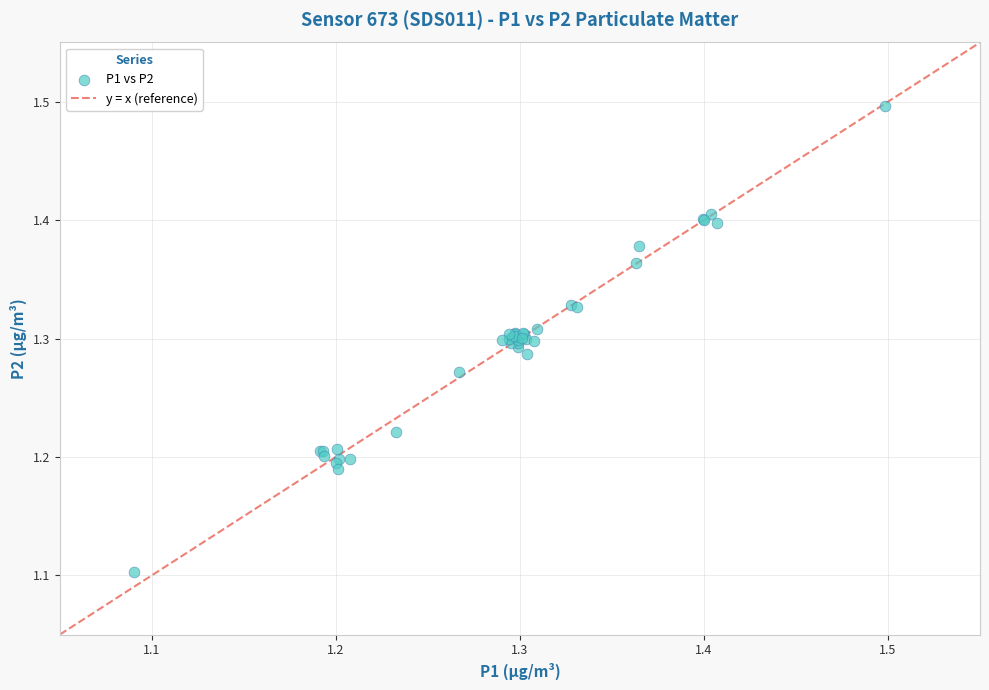

What Y value in the scatter plot is closest to 1?

1.1